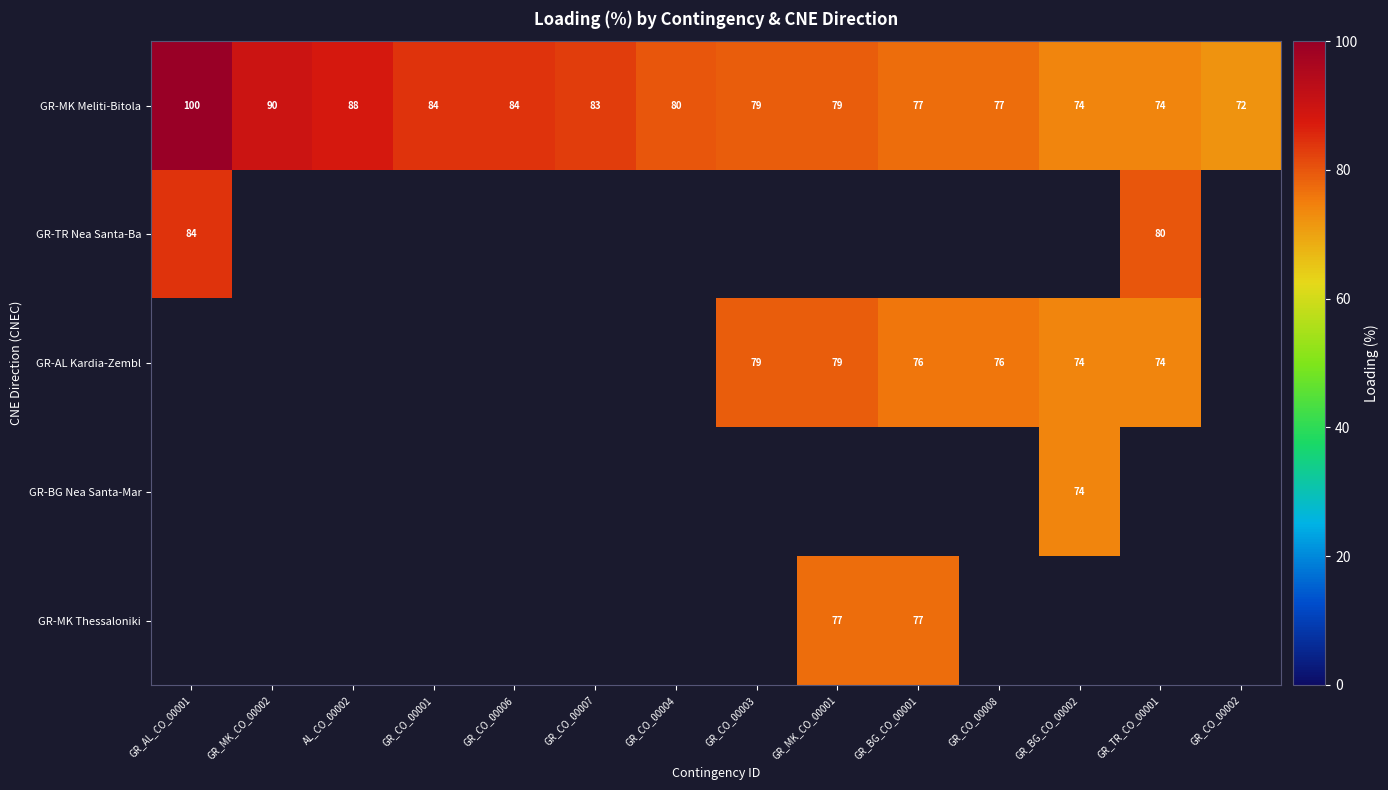

How many values in the GR-MK Meliti-Bitola series are below 80?

7